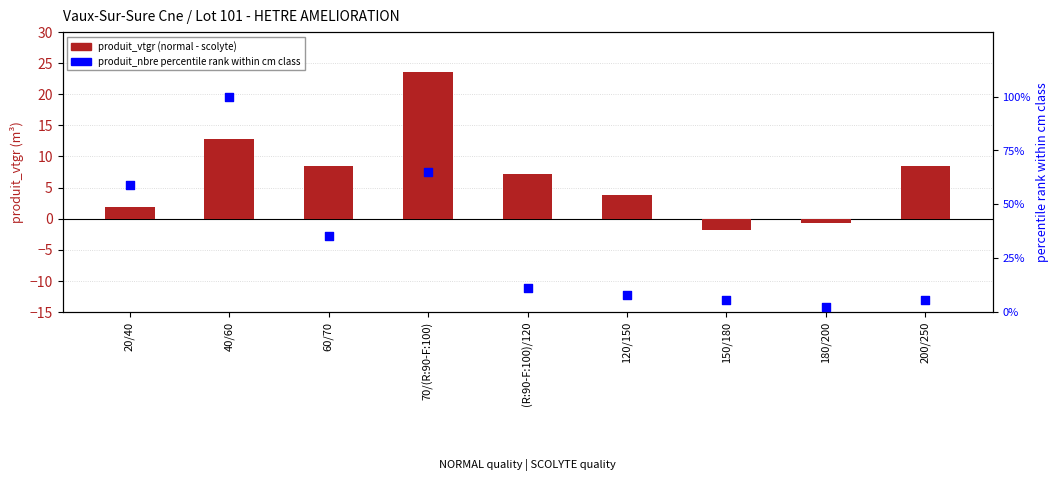

Is the value of produit_vtgr (normal - scolyte) at 150/180 greater than the value of produit_nbre percentile rank at 200/250?

No